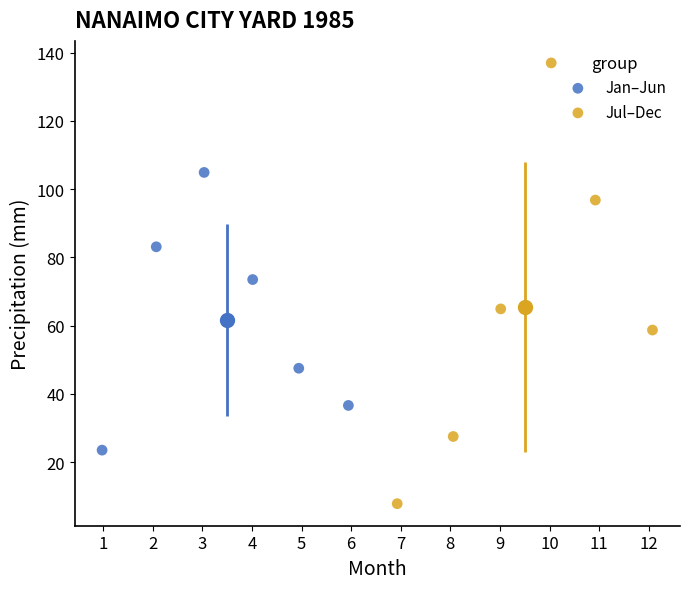

Which series reaches the maximum Y coordinate?

Jul–Dec